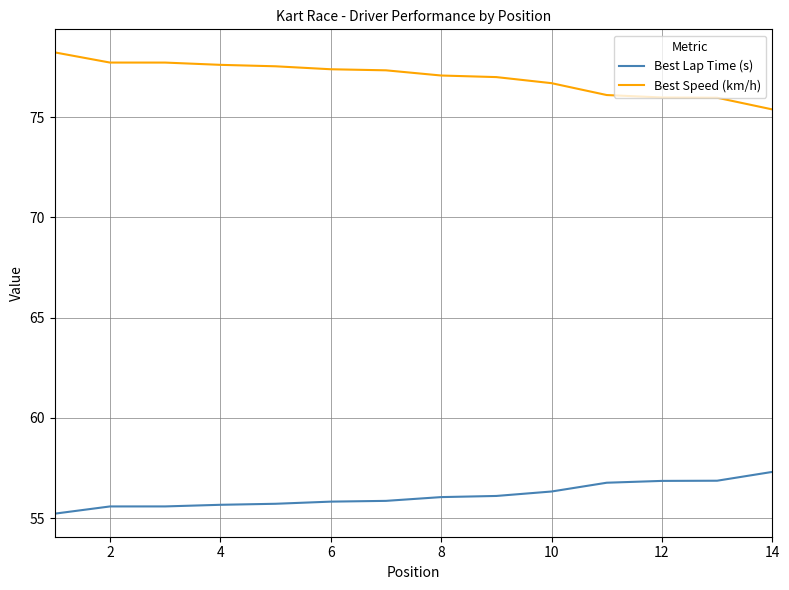

Which series has the largest total across all categories?

Best Speed (km/h)